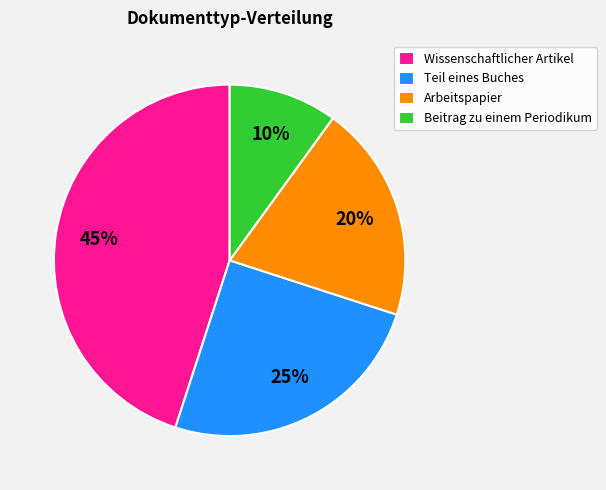

What is the largest slice in the pie chart?

Wissenschaftlicher Artikel